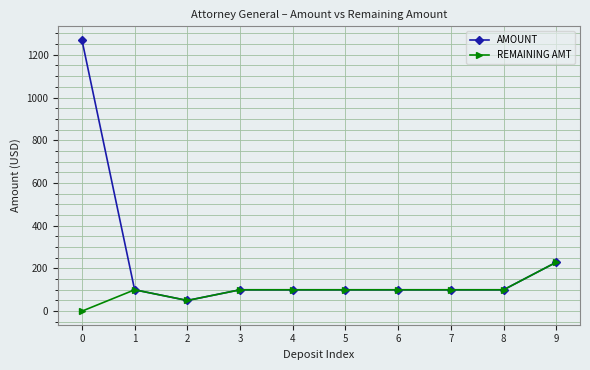

What is the sum of all REMAINING AMT values?

979.0